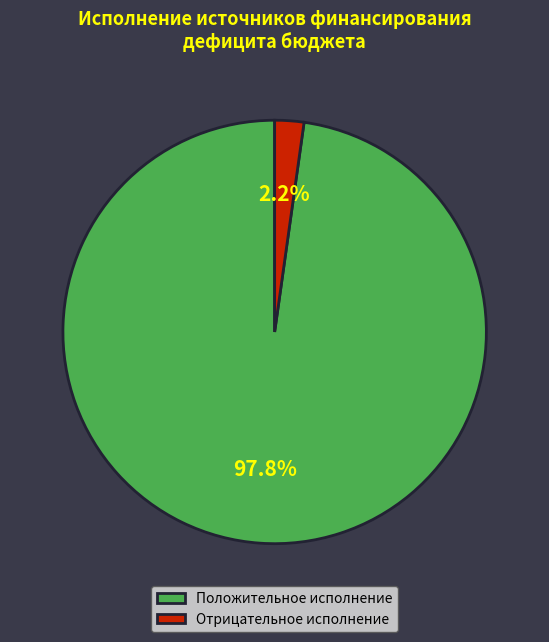

To the nearest percent, what is the average slice percentage?

50%